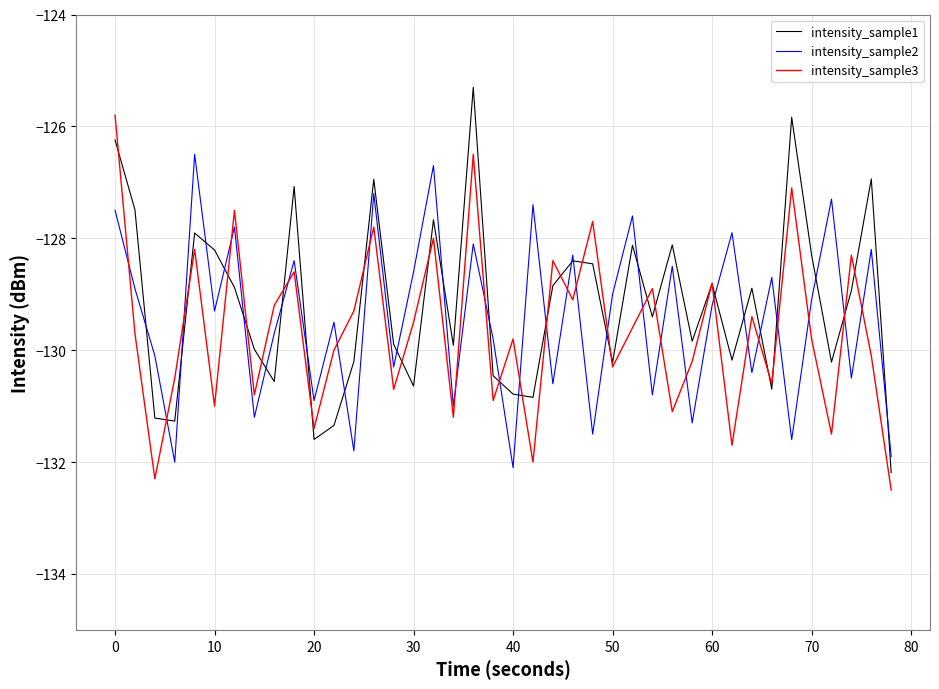

What is the smallest value displayed?

-132.5